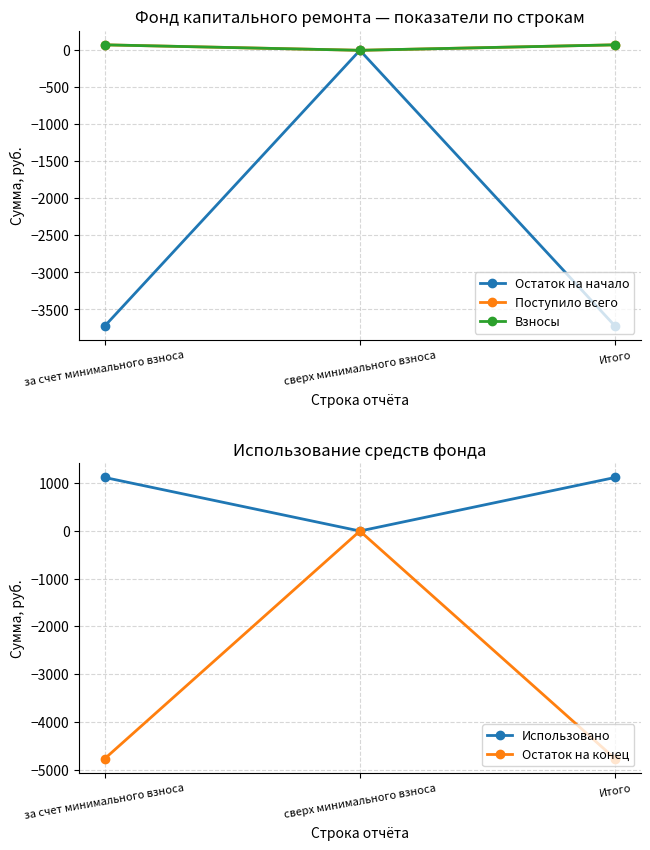

The Использовано series shows 738.6 at сверх минимального взноса. True or false?

False